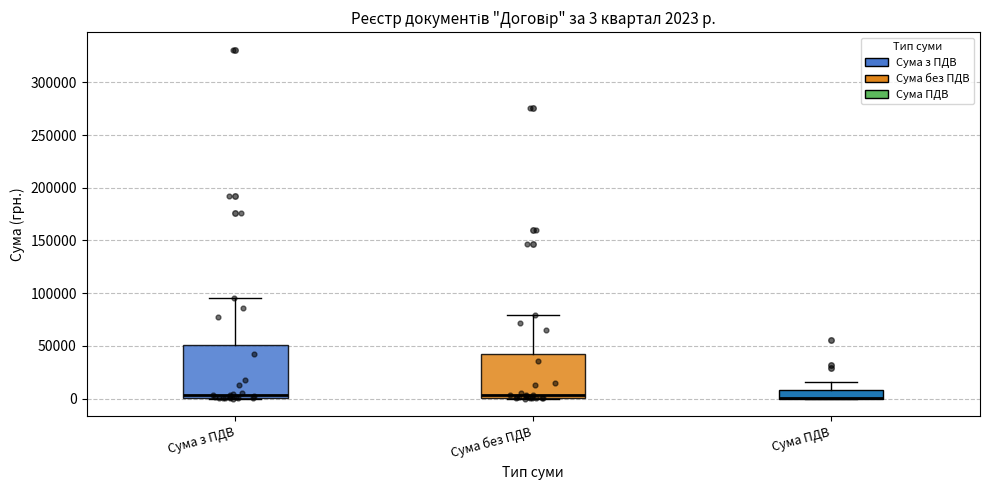

Comparing the boxes themselves (not the whiskers), which one is the tallest?

Сума з ПДВ